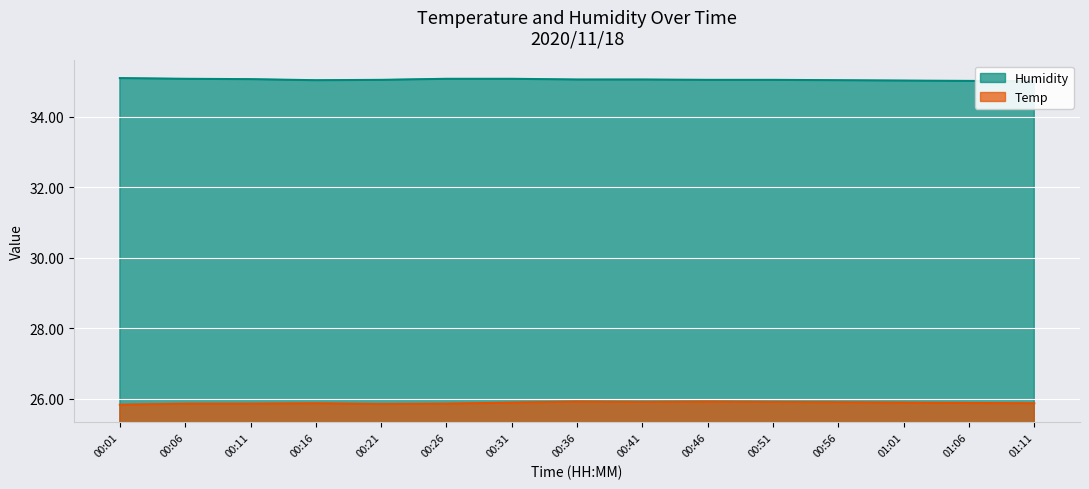

Which series has the widest spread of values?

Humidity